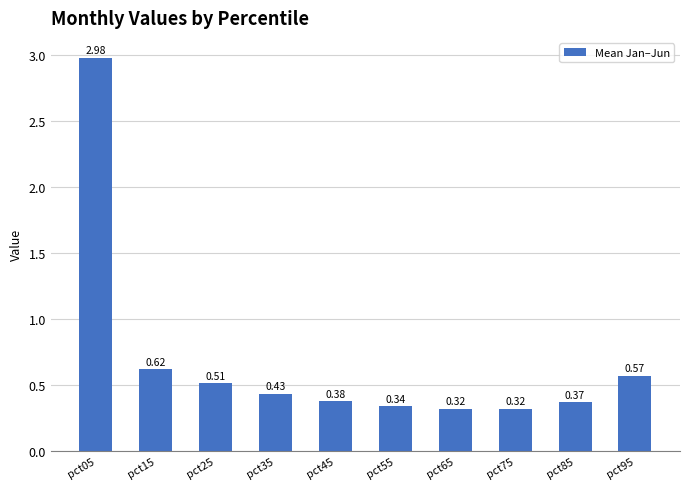

What is the difference between the values at pct55 and pct25?

0.2